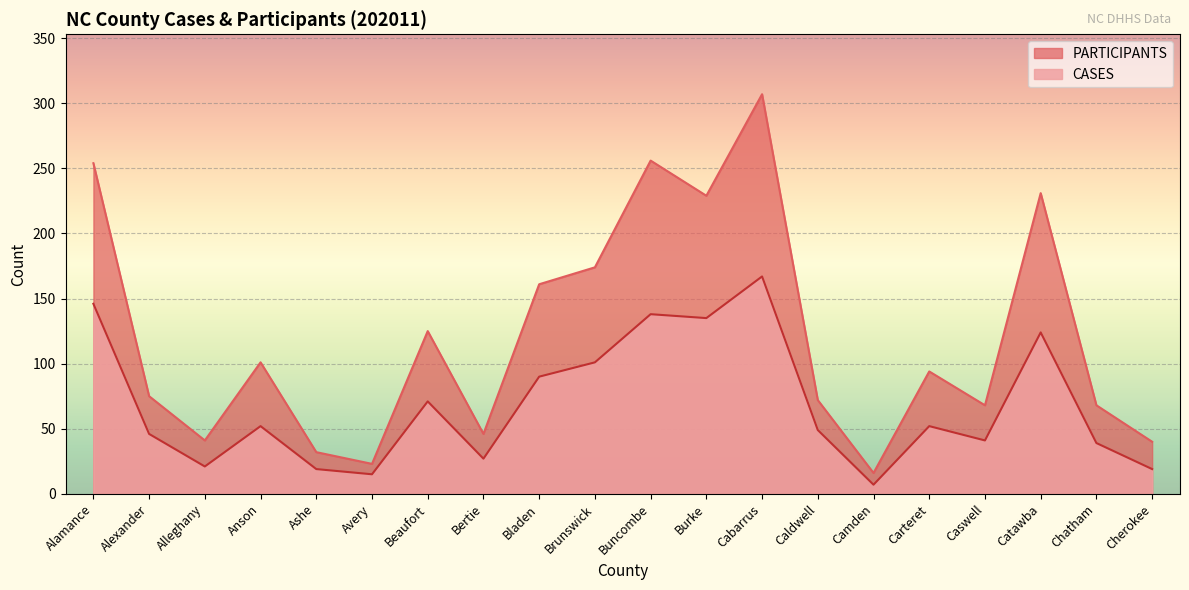

How many categories are shown in the chart?

20